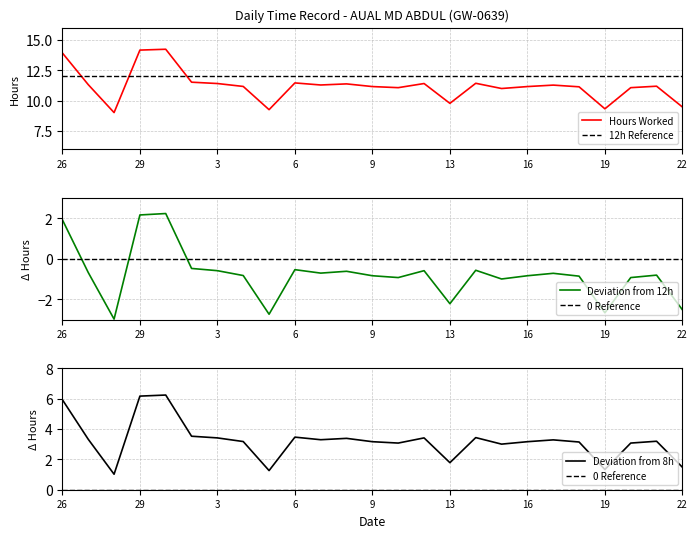

What is the label of the 17th point from the right?

5